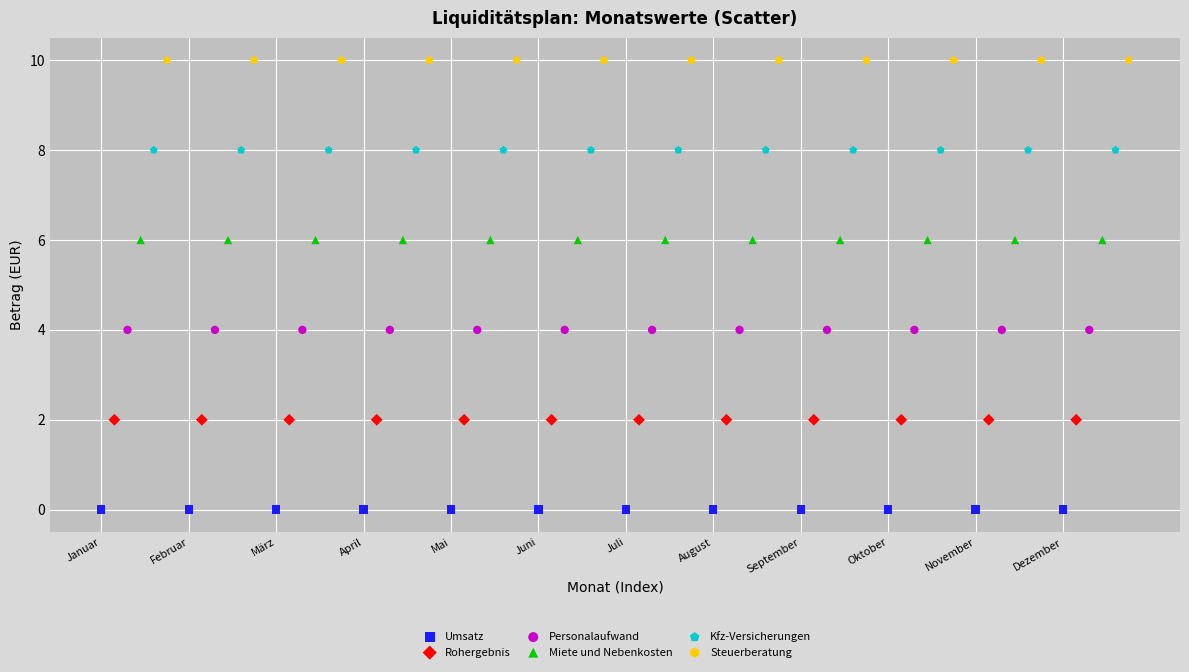

Which series contains the lowest Y value?

Umsatz